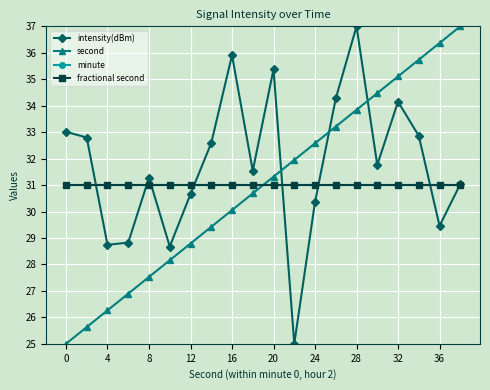

Which series has the largest range (max minus min)?

intensity(dBm)